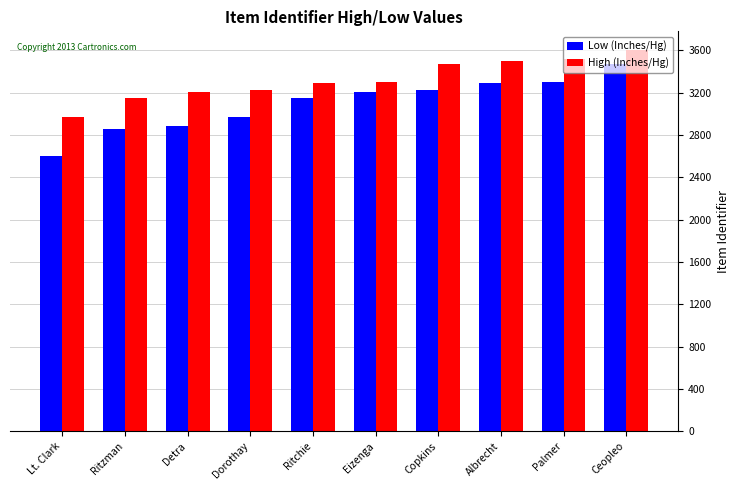

How many series are shown in this chart?

2